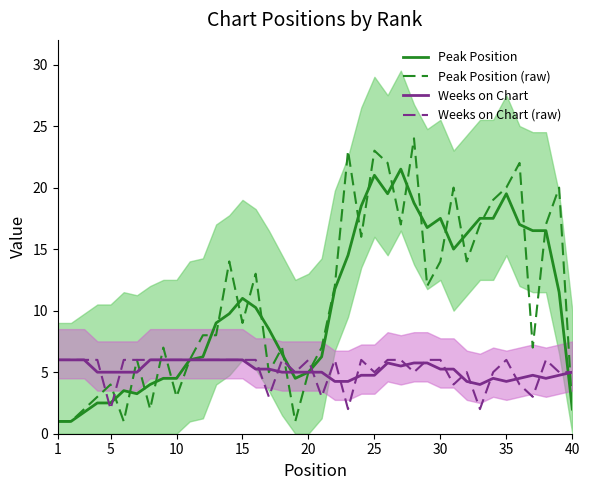

What is the maximum value for Weeks on Chart?

6.0